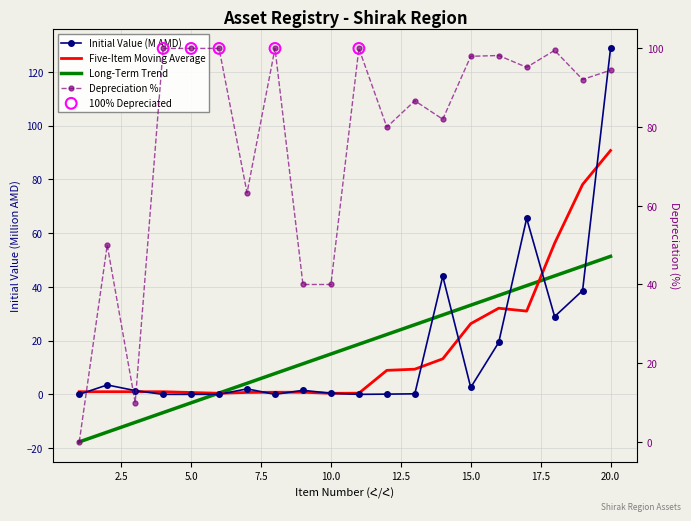

At how many categories does at least one series exceed 42?

16